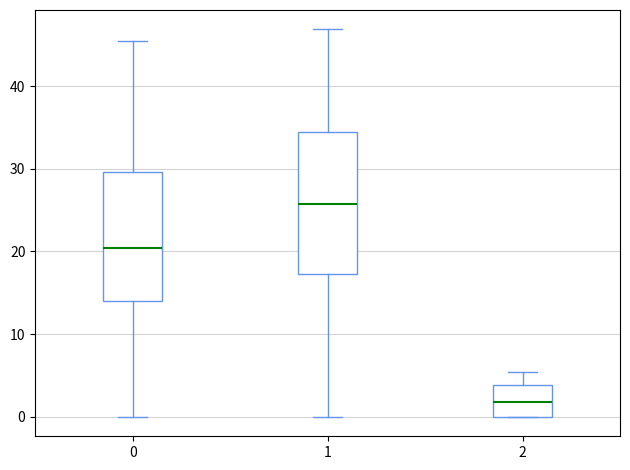

Reading left to right, read every box against the y-axis: the position of its median line, the range the box covers, and the ends of its whiskers. The values are not printed on the chart, so give them approximately, as read against the axis.

0: median 20, box 14 to 30, whiskers 0 to 45
1: median 26, box 17 to 34, whiskers 0 to 47
2: median 2, box 0 to 4, whiskers 0 to 5